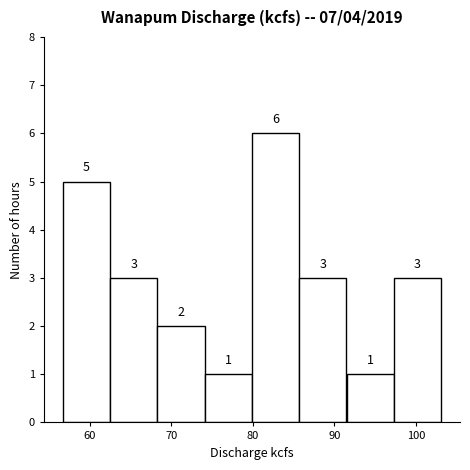

Reading left to right, transcribe this chart: for each bar, give the range it covers on the x-axis and its height. The bar edges are not printed on the chart, so give them approximately, as read against the axis.

56.7 to 62.5: 5
62.5 to 68.3: 3
68.3 to 74.1: 2
74.1 to 79.9: 1
79.9 to 85.7: 6
85.7 to 91.5: 3
91.5 to 97.3: 1
97.3 to 103.1: 3